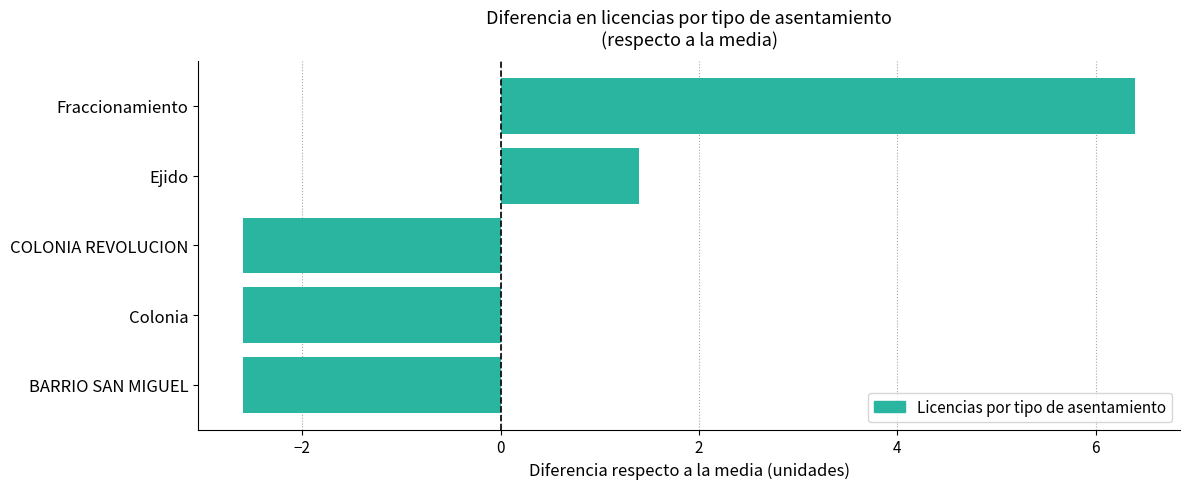

Which has a higher value, Ejido or Colonia?

Ejido